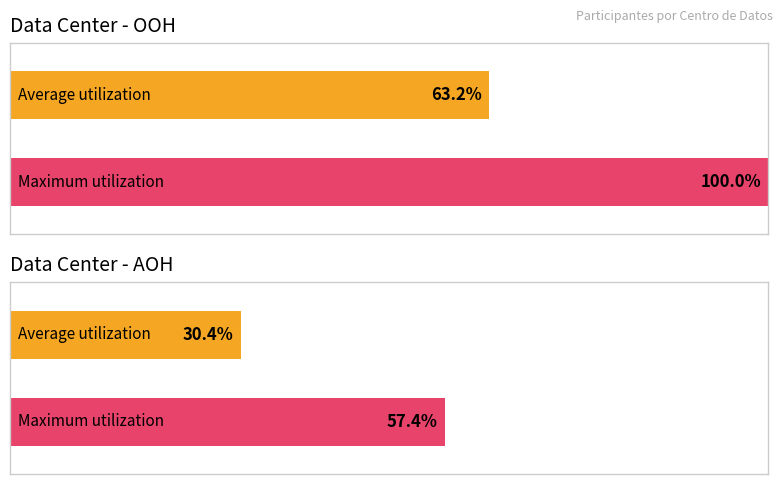

Where is the data nearest to the value 231?

AOH